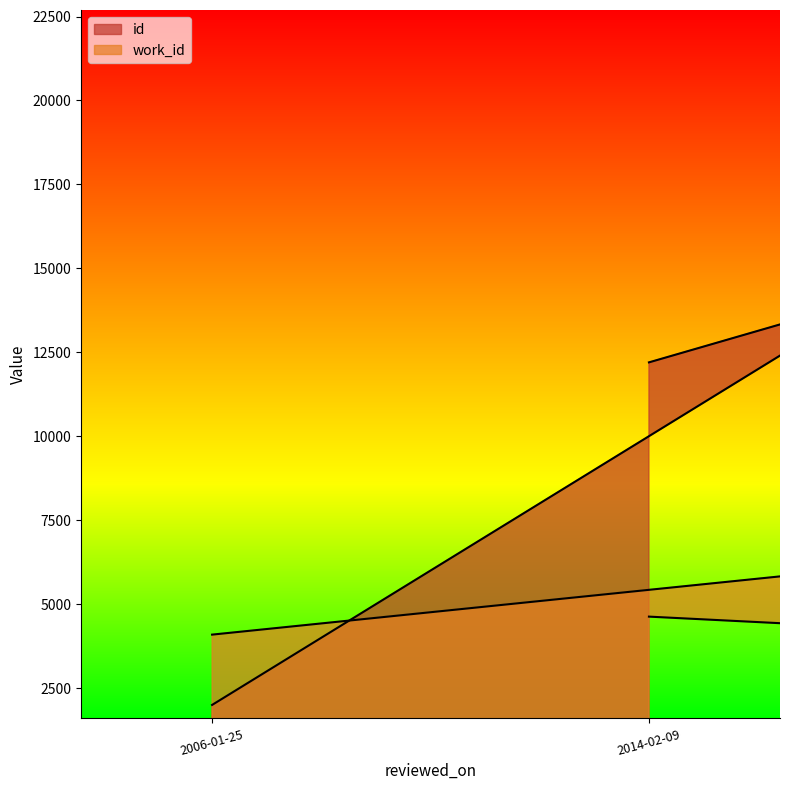

Rank the series at 2014-02-09 from lowest to highest value.

work_id, id